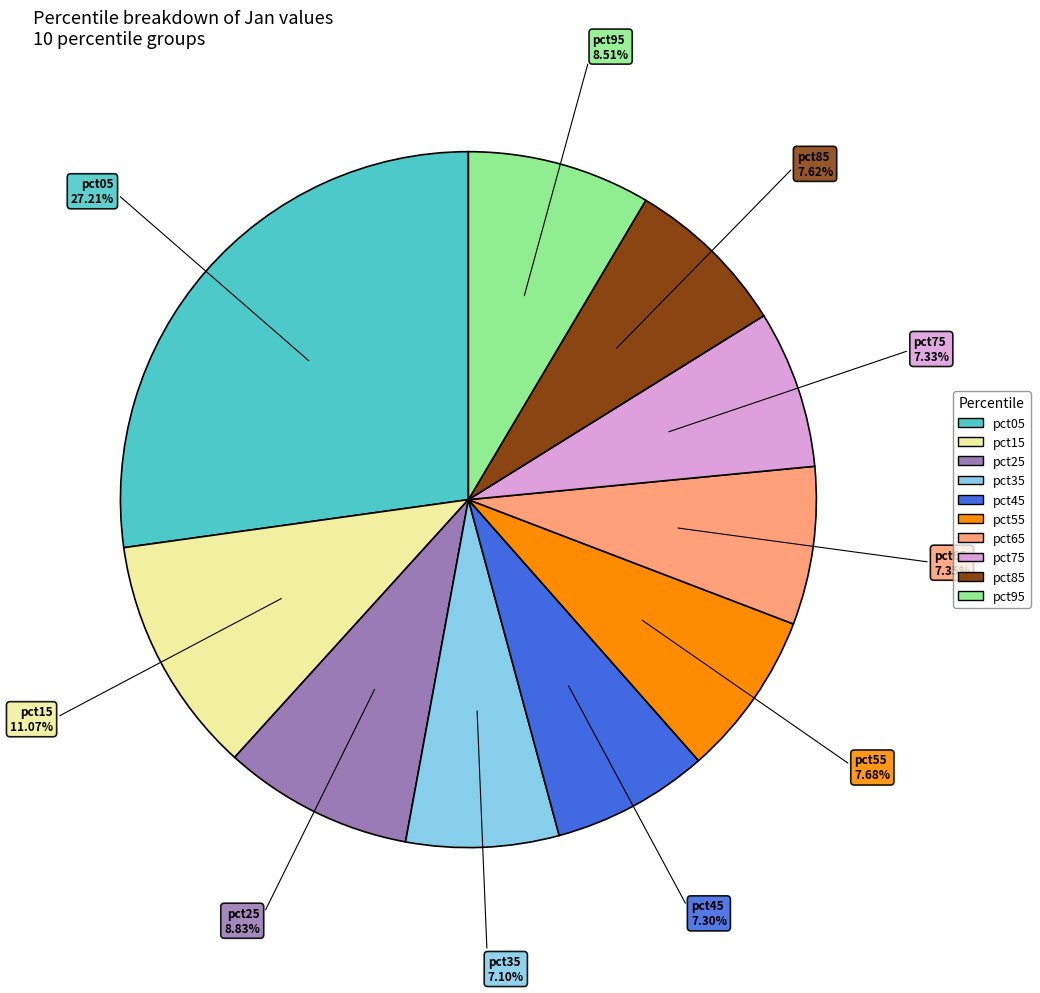

To the nearest percent, what is the difference between the largest and smallest slice percentages?

20%